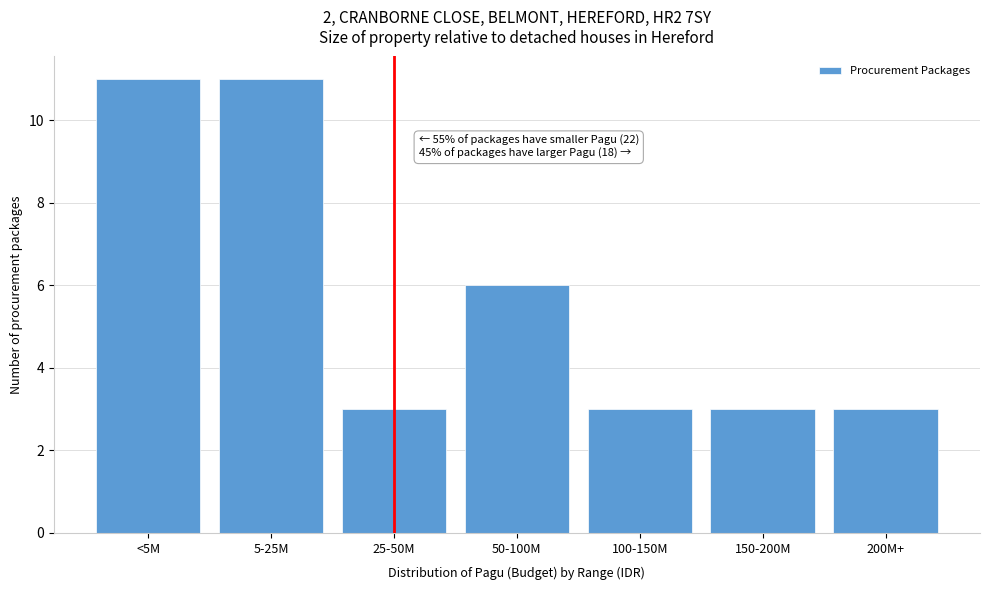

Reading left to right, what are all the values shown in this chart?

11	11	3	6	3	3	3